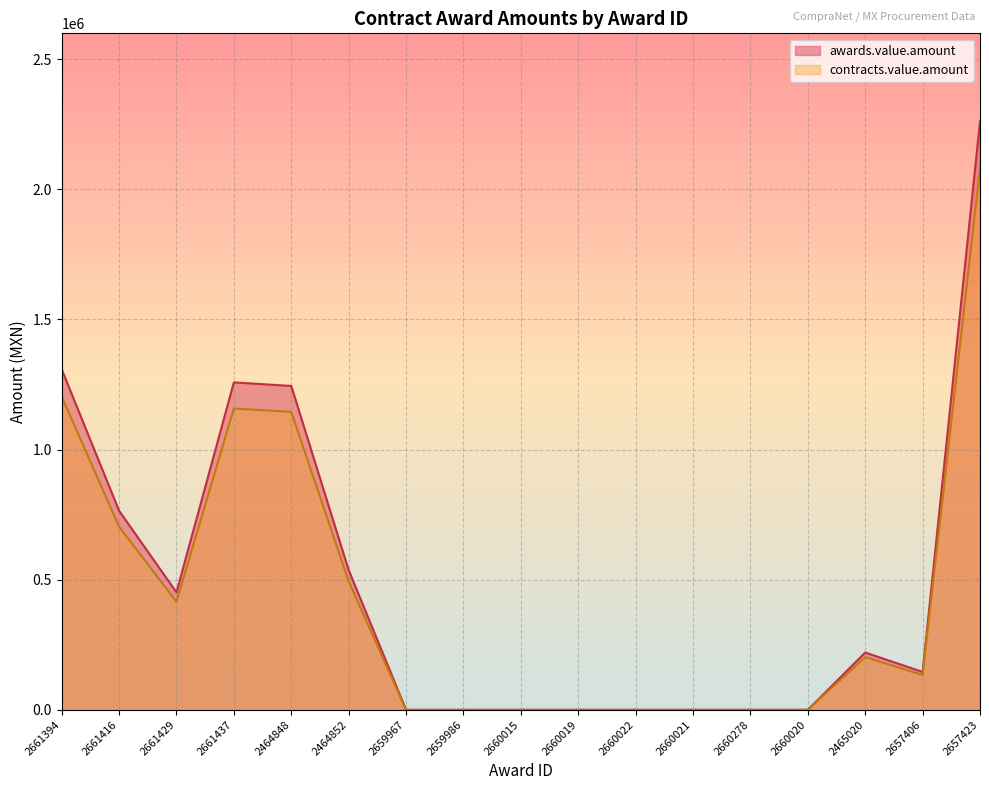

Does the chart have visible grid lines?

Yes